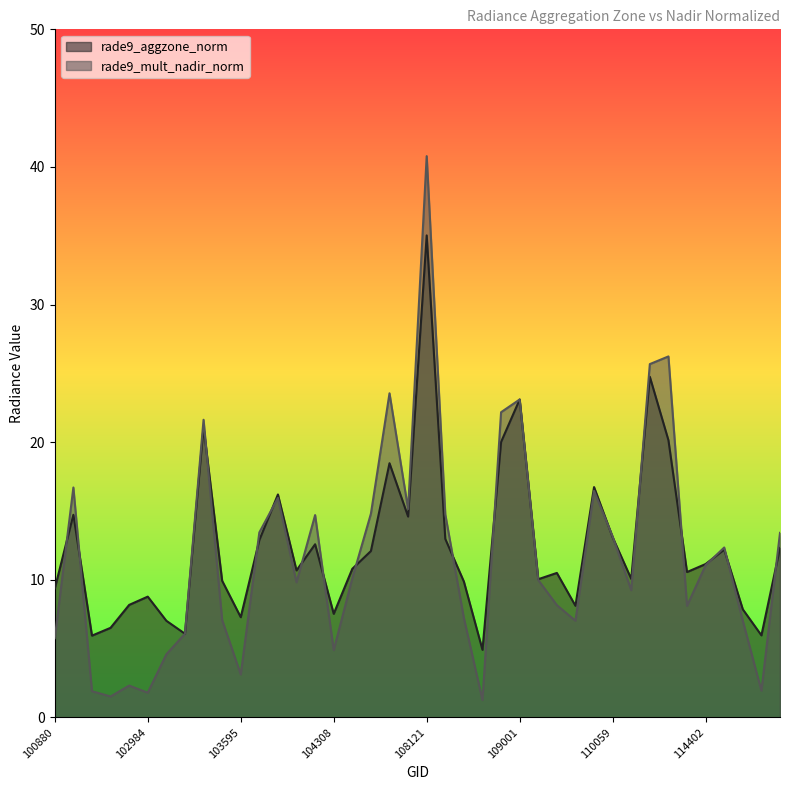

What value does the rade9_mult_nadir_norm series have at 109174?

10.0